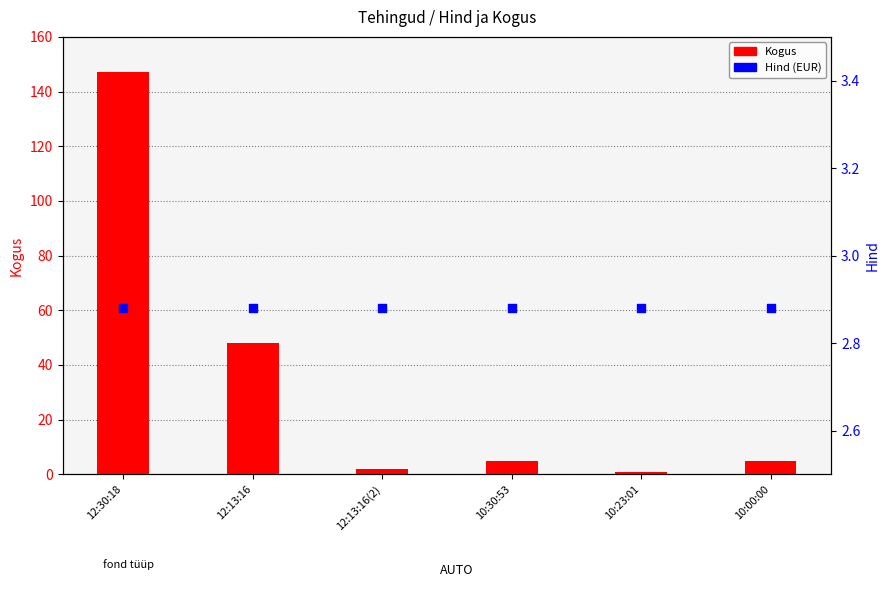

Which series has the widest spread of Y values?

Kogus